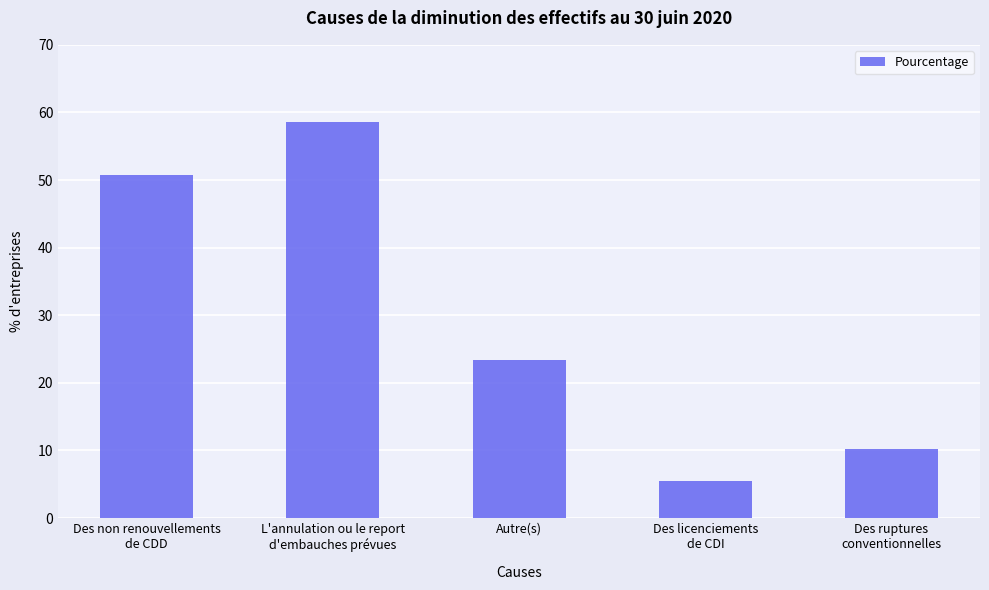

How many data points are less than 23?

2